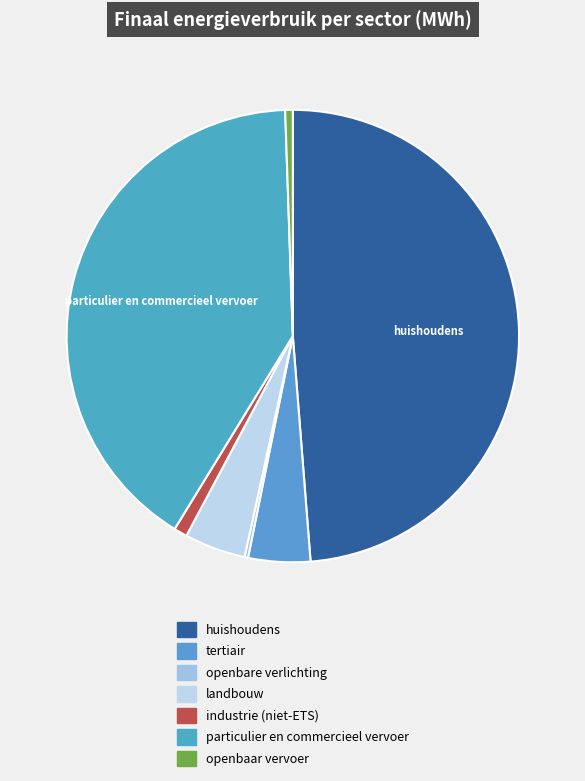

Does industrie (niet-ETS) account for over 50% of the chart?

No